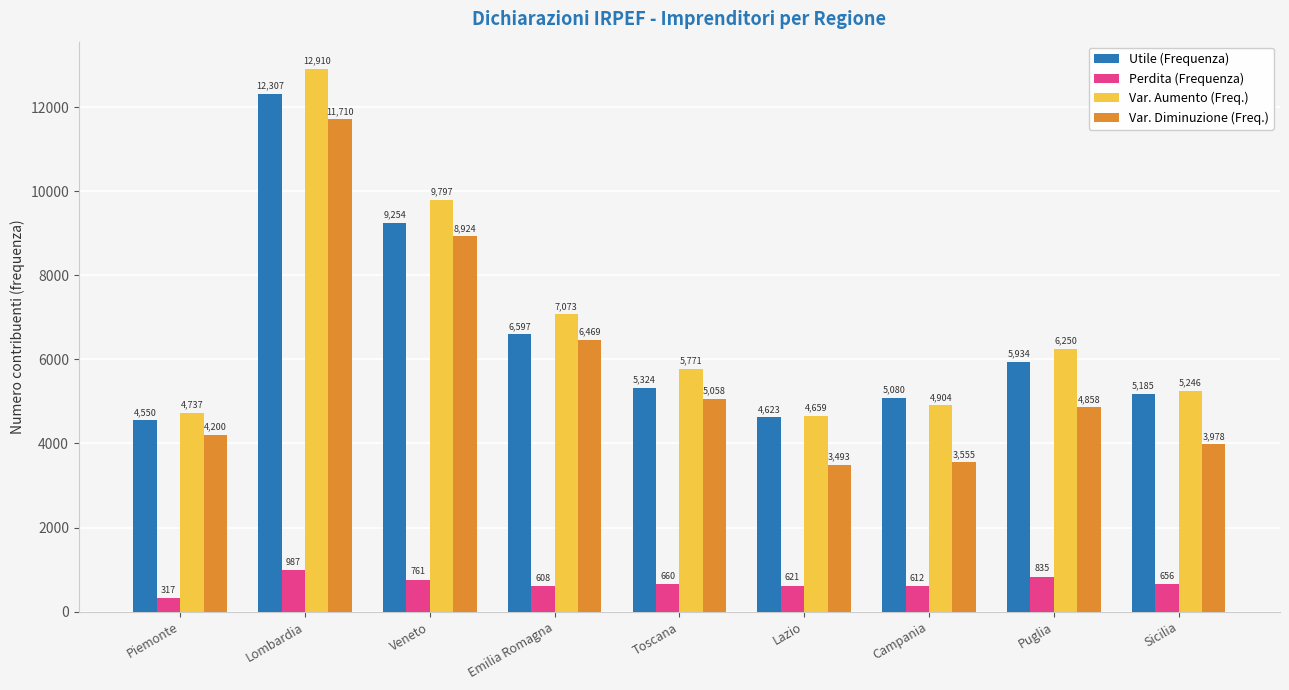

List the labels in order of Var. Aumento (Freq.) value, smallest first.

Lazio, Piemonte, Campania, Sicilia, Toscana, Puglia, Emilia Romagna, Veneto, Lombardia